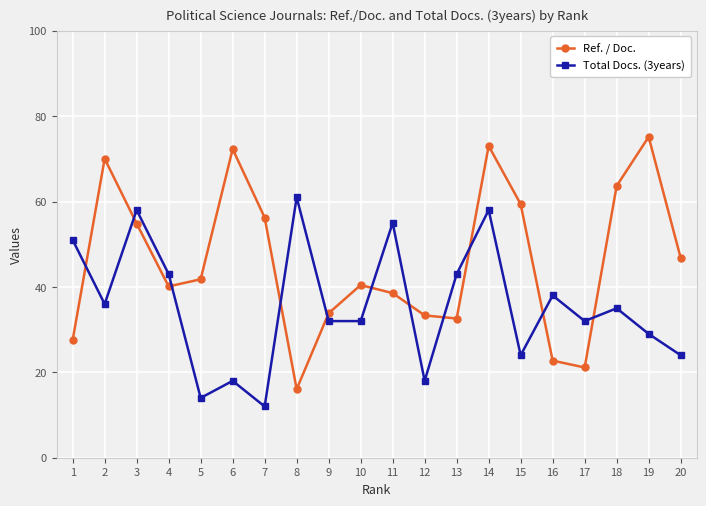

What is the total value across all series at 5?

55.8